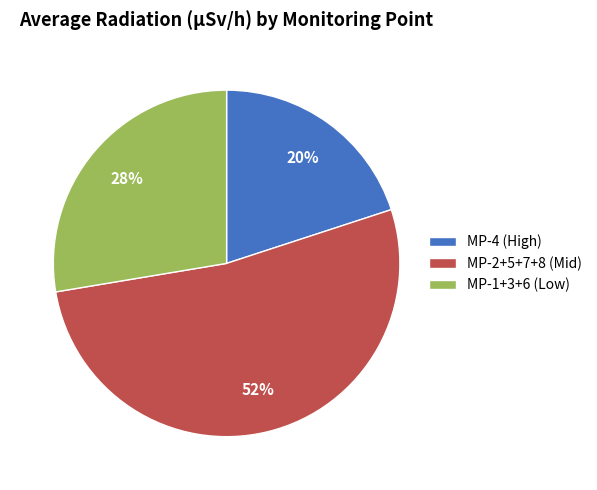

Is it true that MP-1+3+6 (Low) is 28% of the pie?

True